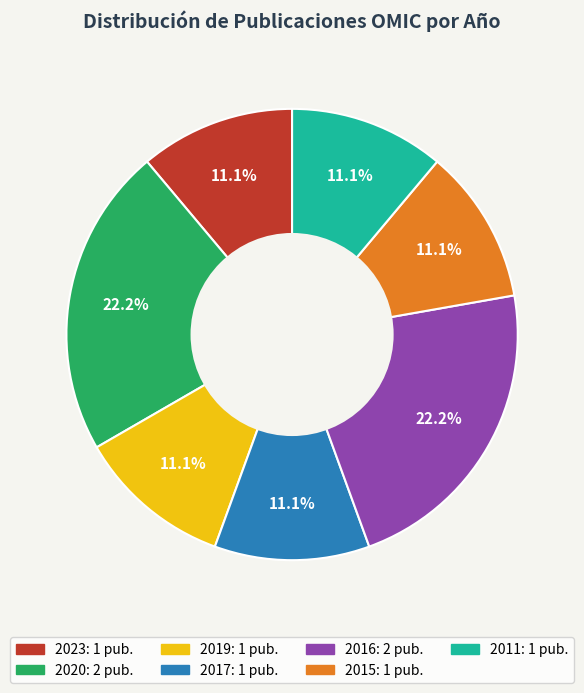

Count the number of slices in the pie.

7